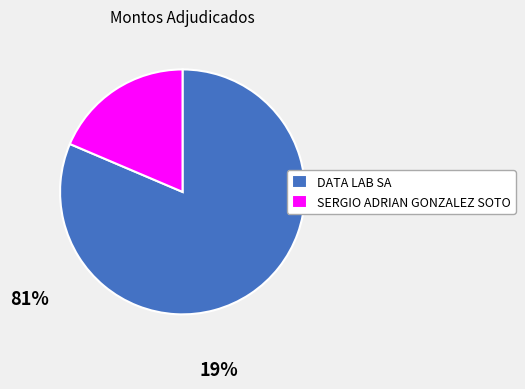

The SERGIO ADRIAN GONZALEZ SOTO slice represents 11% of the pie. True or false?

False